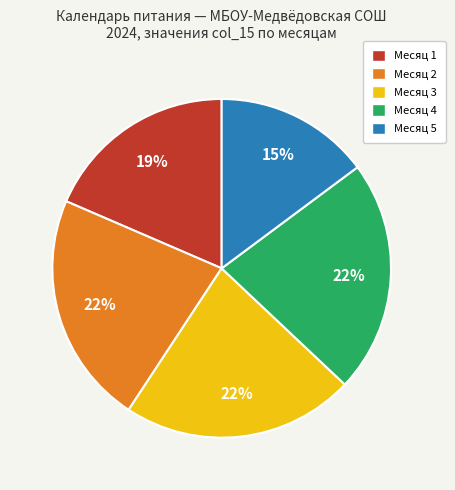

Does any single category account for the majority?

No